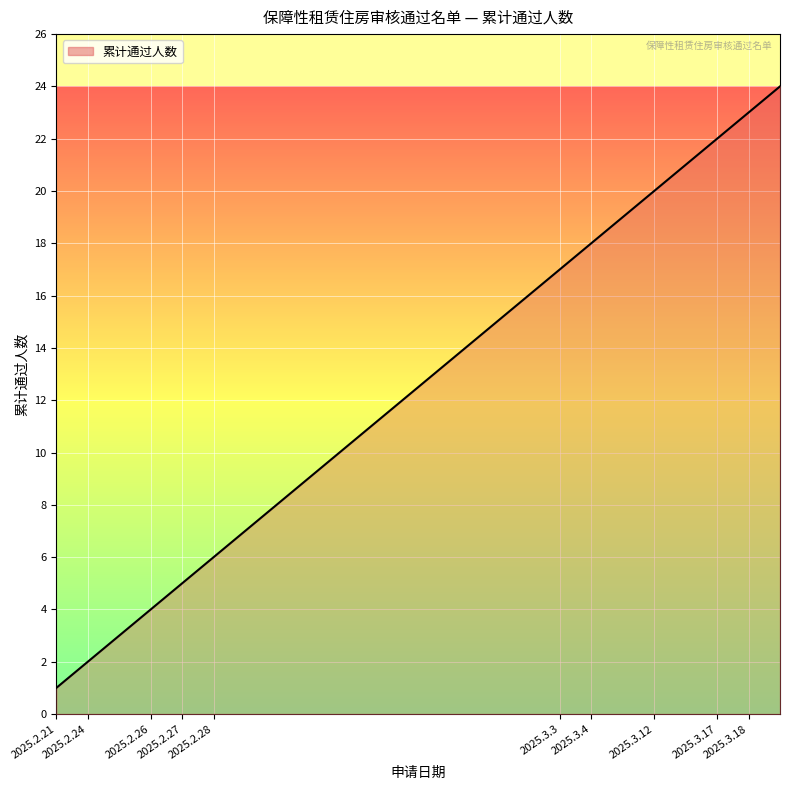

What is the difference between the maximum and minimum values?

23